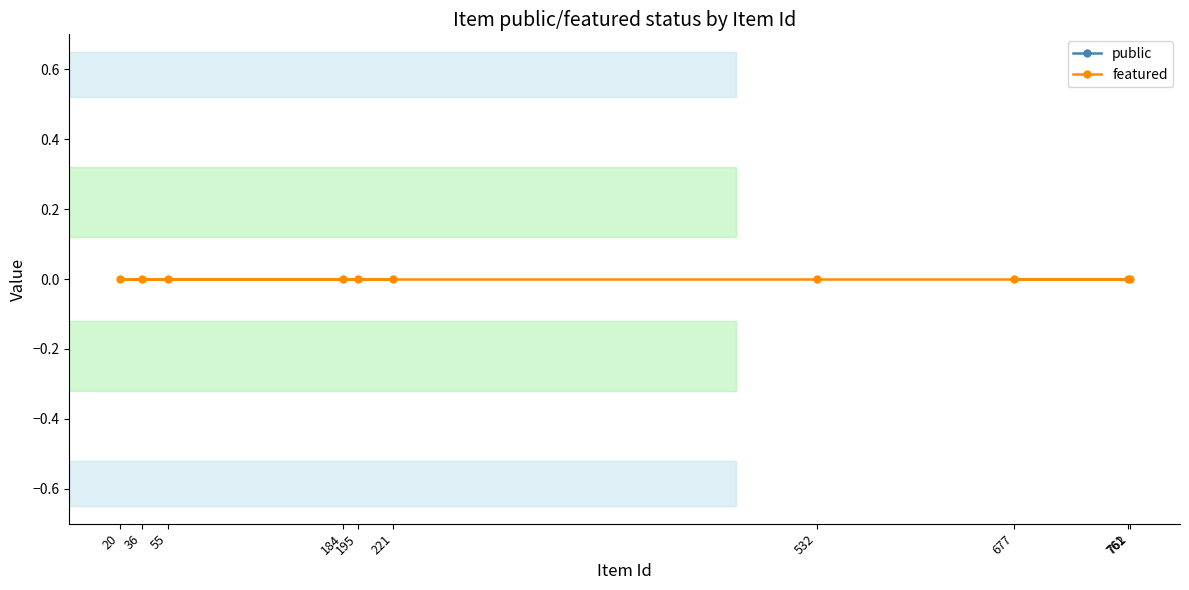

How many lines are shown in the chart?

2